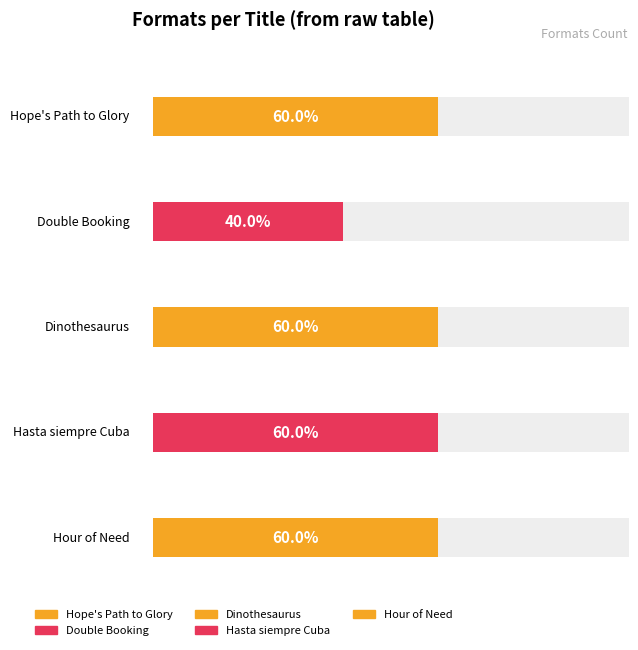

How many values are between 3 and 4?

4